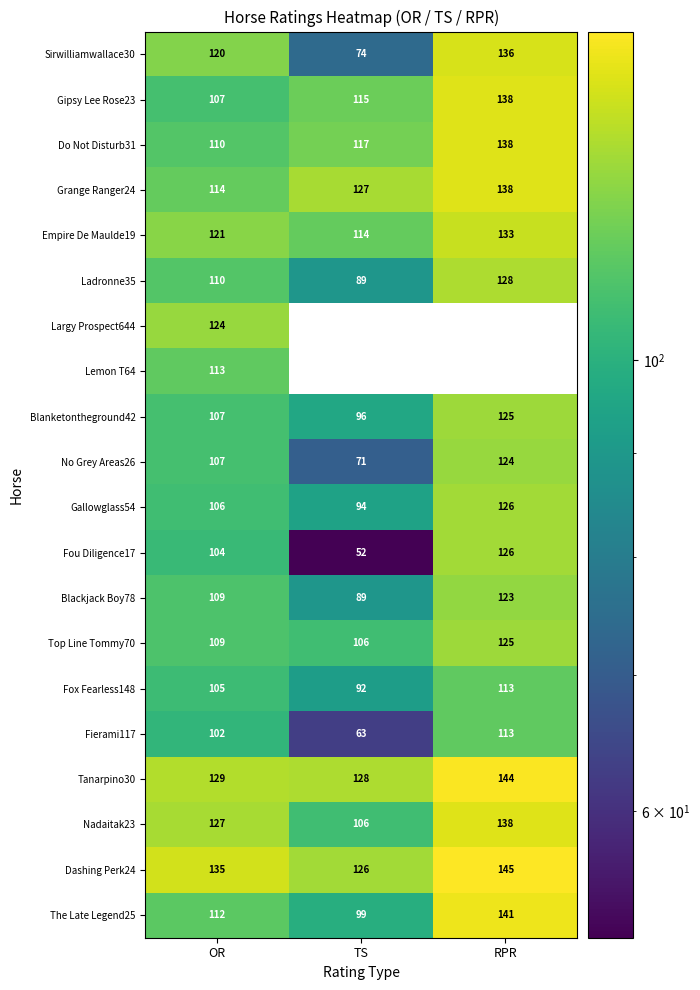

At which label does Do Not Disturb31 reach its minimum?

OR